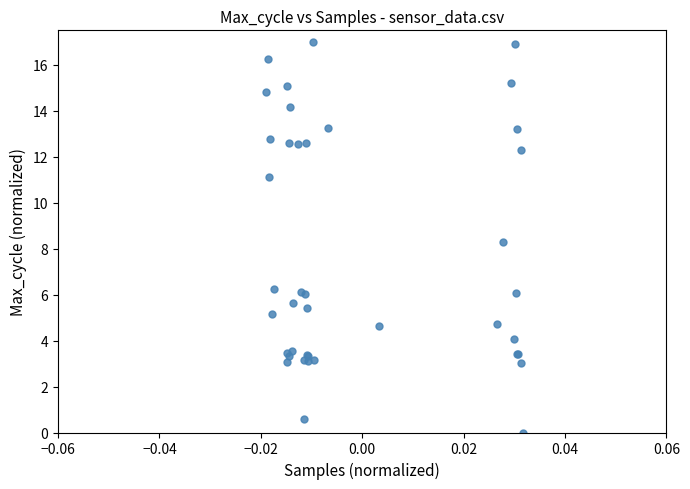

What Y value in the scatter plot is closest to 8?

8.3